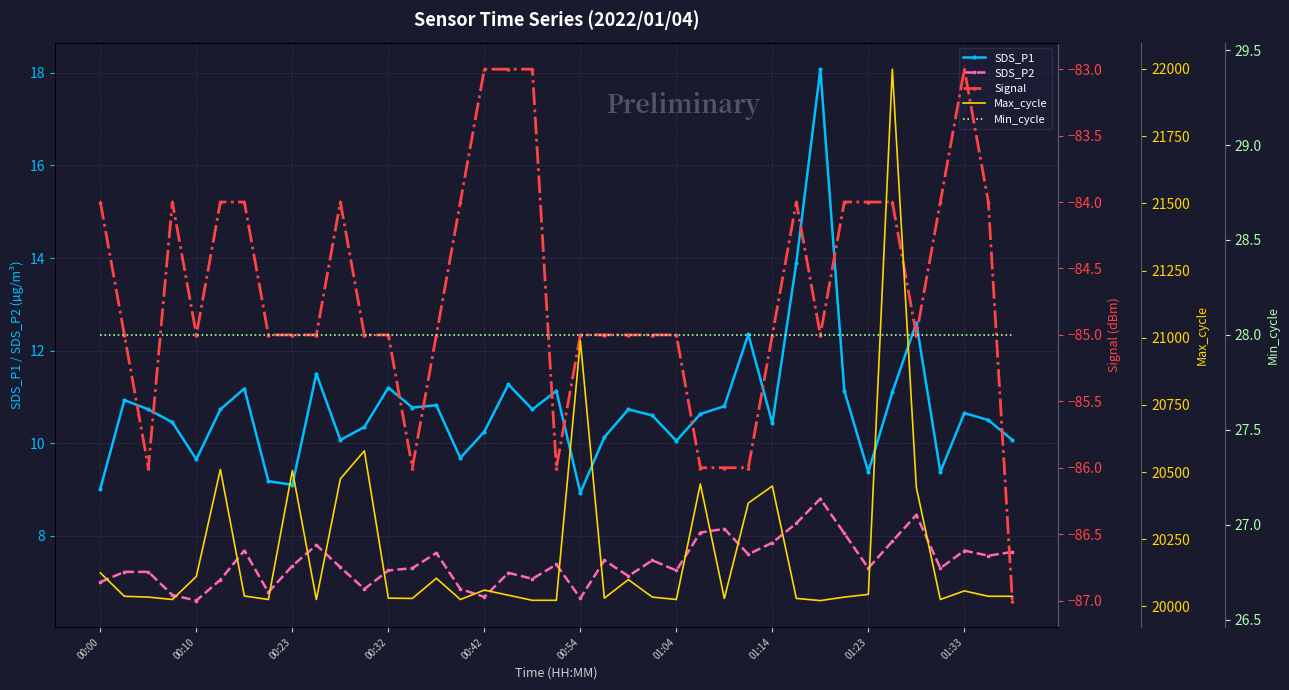

In SDS_P2, how many points are lower than both neighbors (excluding endpoints)?

12